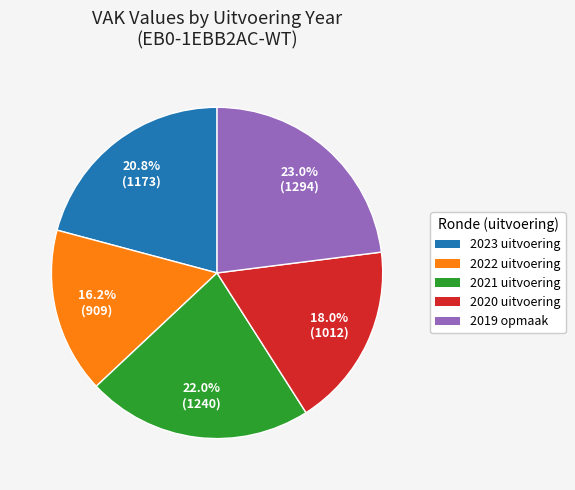

What is the ratio of the value at 2020 uitvoering to the value at 2023 uitvoering?

0.9